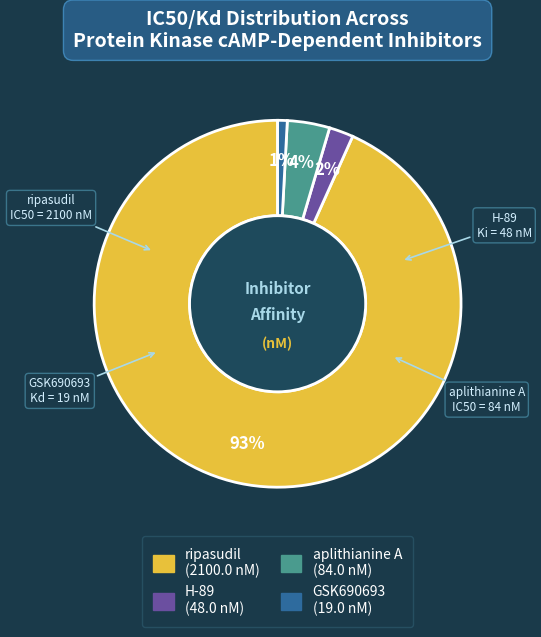

Which slice represents more than half of the pie?

ripasudil